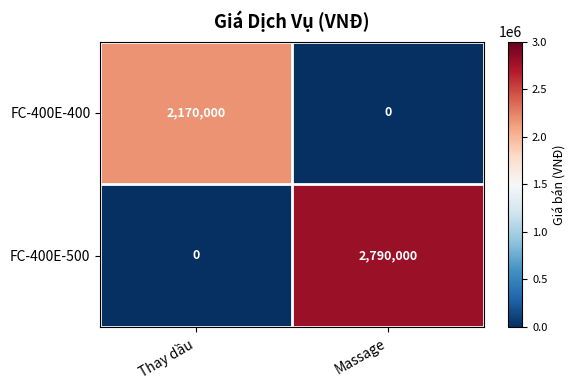

Reading left to right, list all the values displayed in this chart.

FC-400E-400: 2170000	0
FC-400E-500: 0	2790000